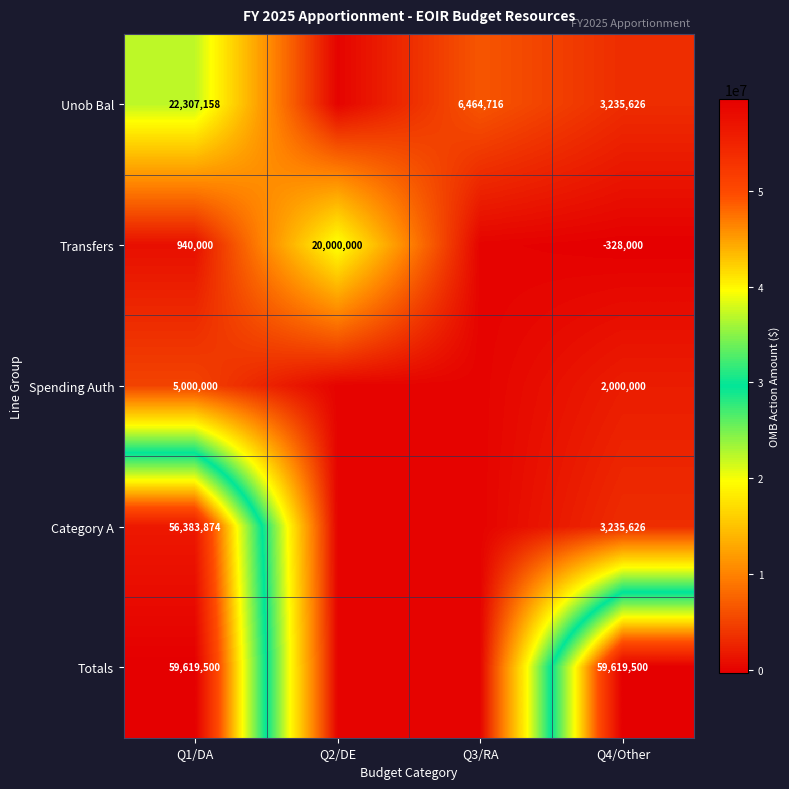

What is the spread (max minus min) of values at Q4/Other?

59947500